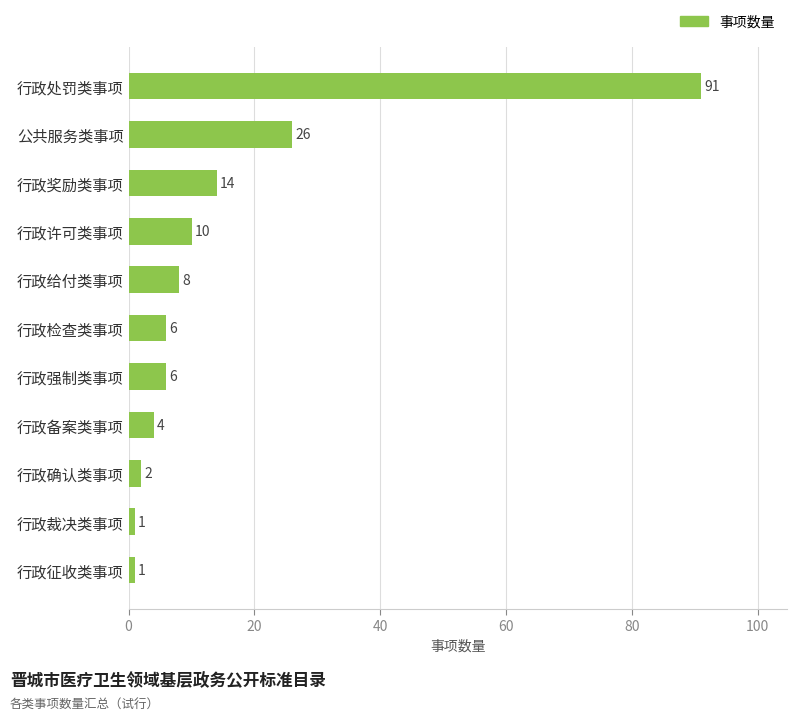

Approximately how many times larger is the value at 行政许可类事项 compared to 行政强制类事项?

1.7